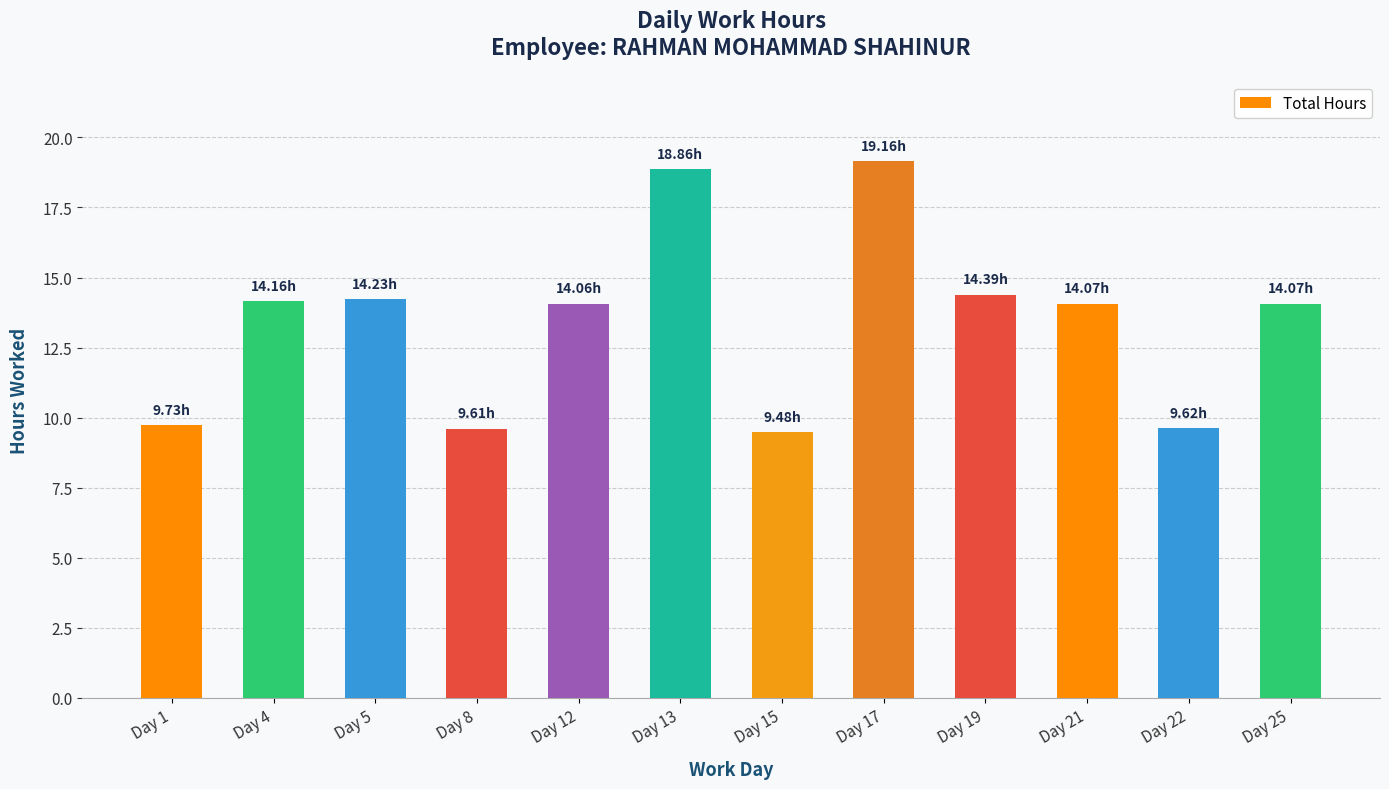

What is the value of the 9th bar from the left?

14.4